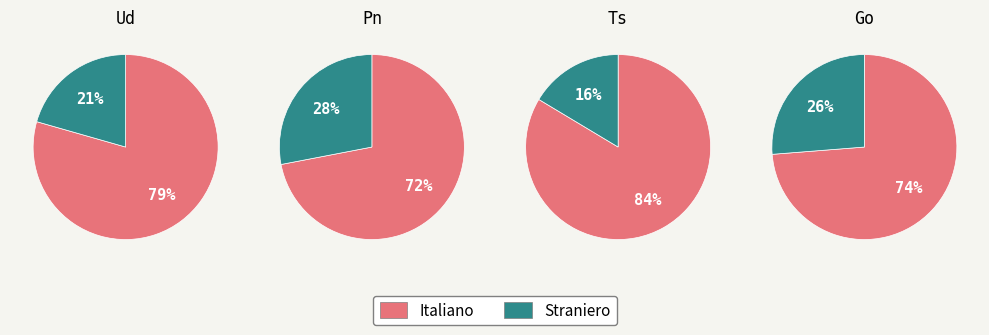

Combined, what portion of the pie is Ud and Pn?

65.4%